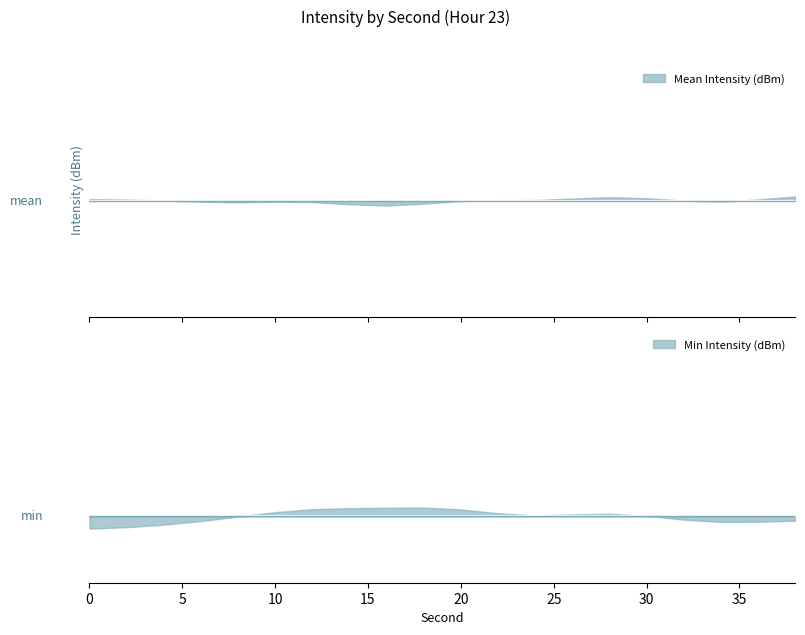

Is it true that Mean Intensity (dBm) equals -110.6 at 28?

True